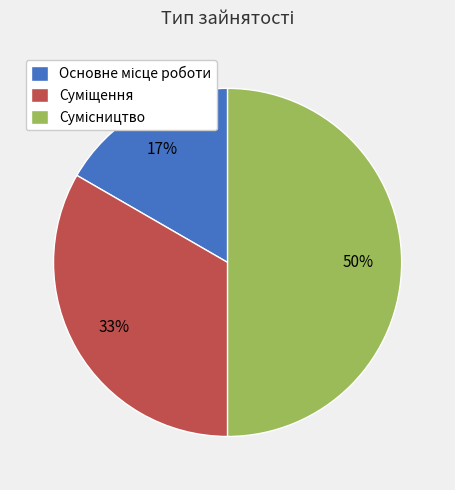

To the nearest percent, what is the difference between the largest and smallest slice percentages?

33%